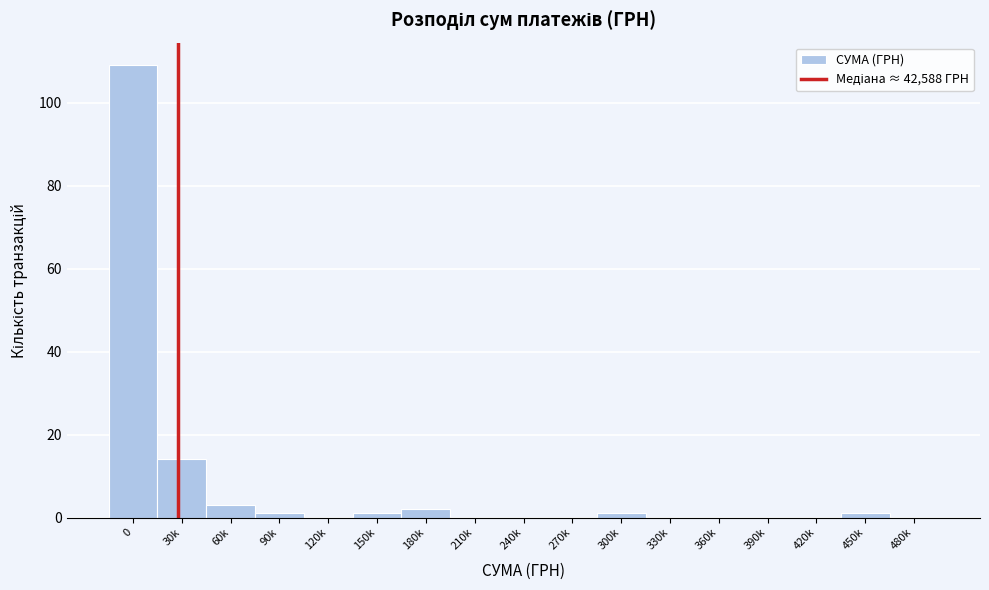

Reading left to right, extract all data points from this chart.

0=109	30k=14	60k=3	90k=1	120k=0	150k=1	180k=2	210k=0	240k=0	270k=0	300k=1	330k=0	360k=0	390k=0	420k=0	450k=1	480k=0